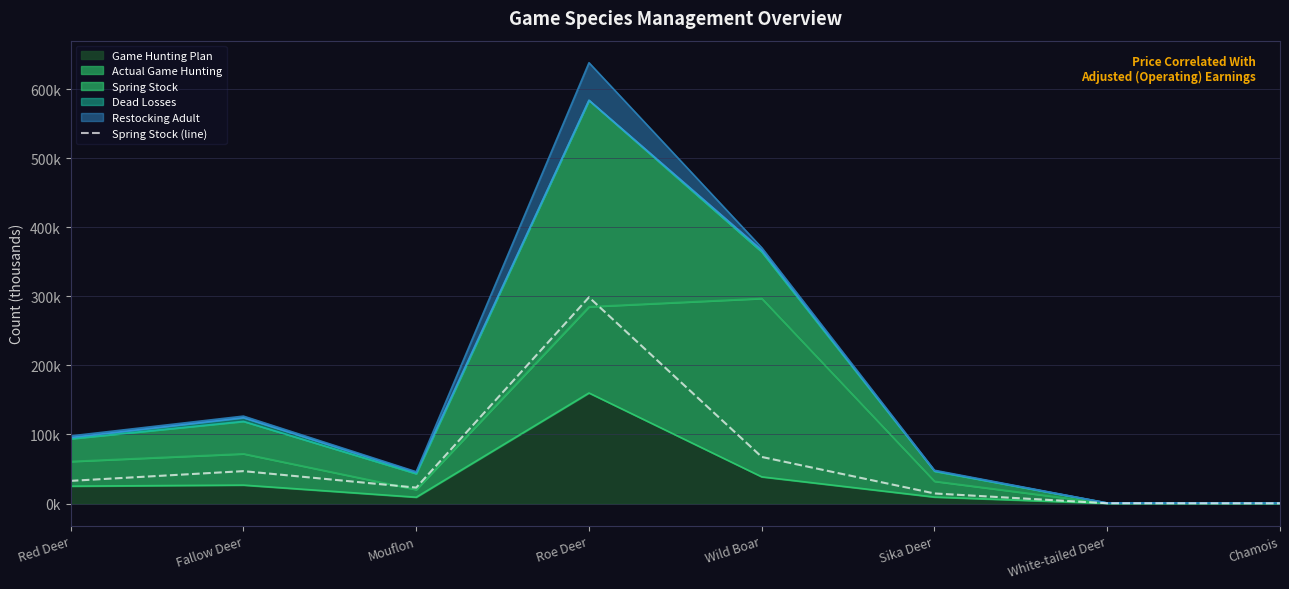

Where is the data nearest to the value 149?

Wild Boar